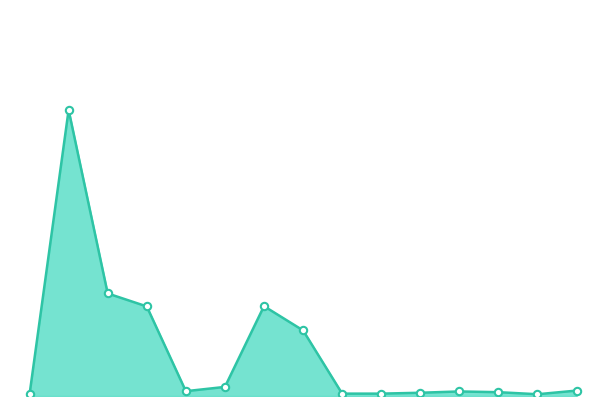

Does the chart have visible grid lines?

No